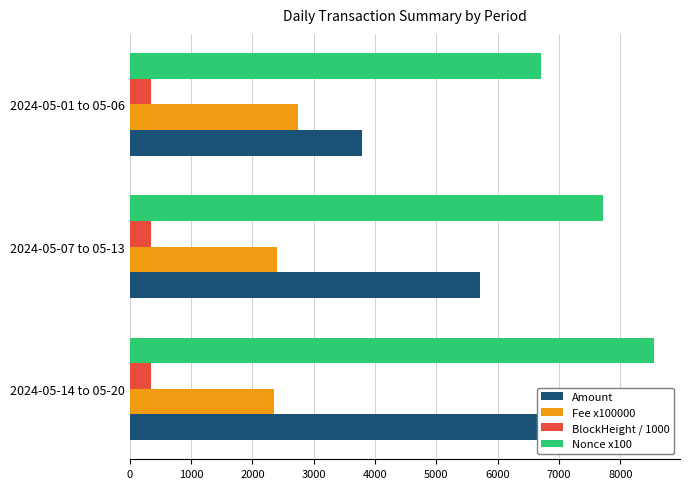

Between 2024-05-14 to 05-20 and 2024-05-07 to 05-13, which series saw the biggest shift?

Amount